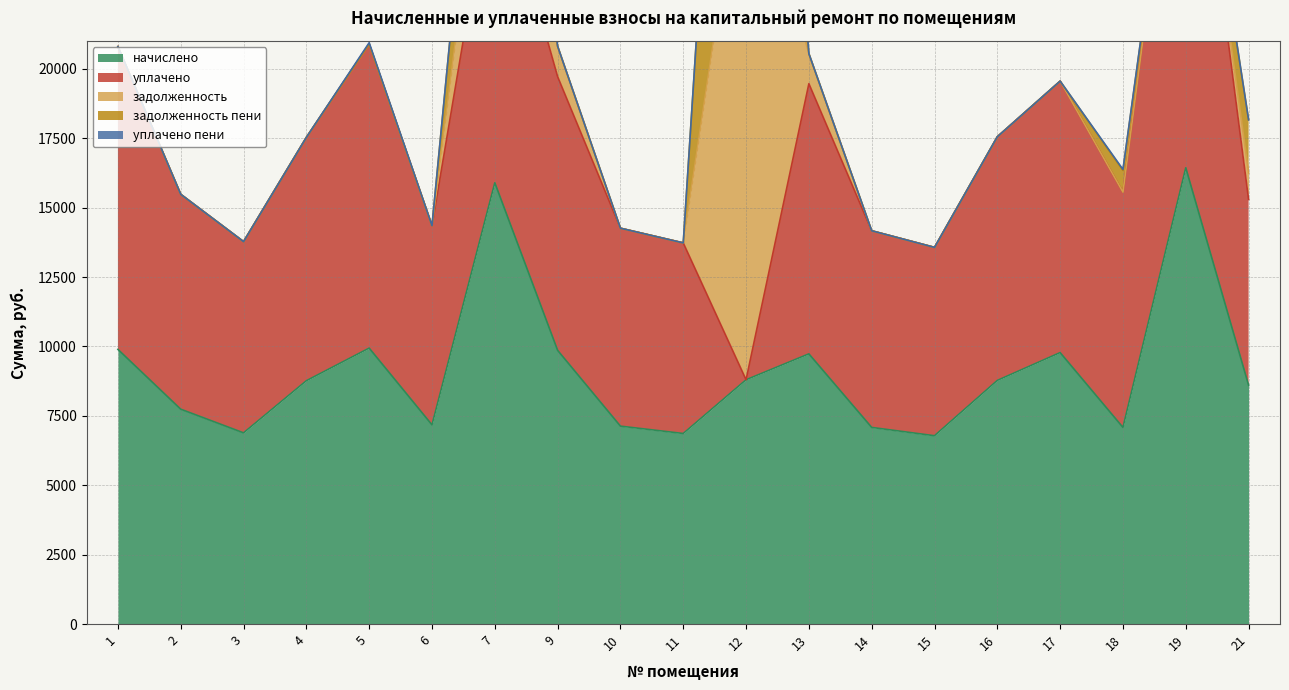

How many data points in задолженность пени are above 0?

4